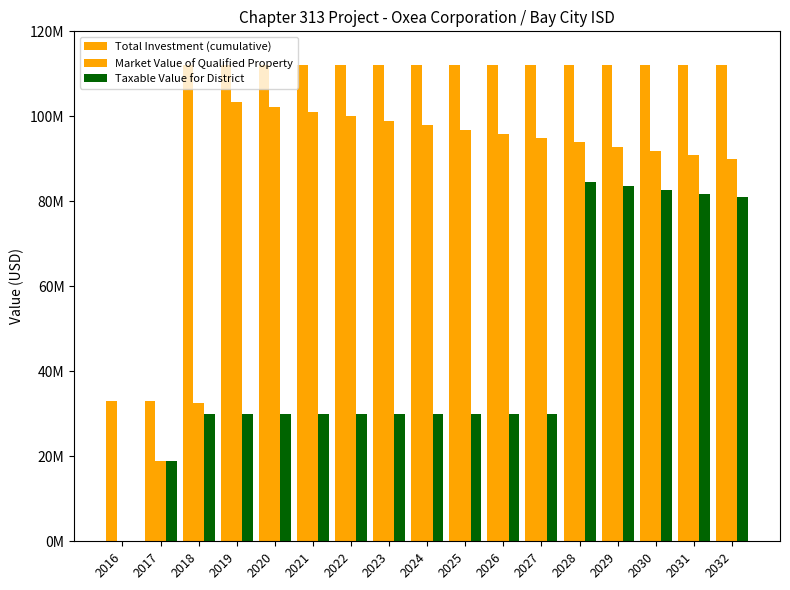

Are the bars grouped side by side (vs. stacked)?

Yes